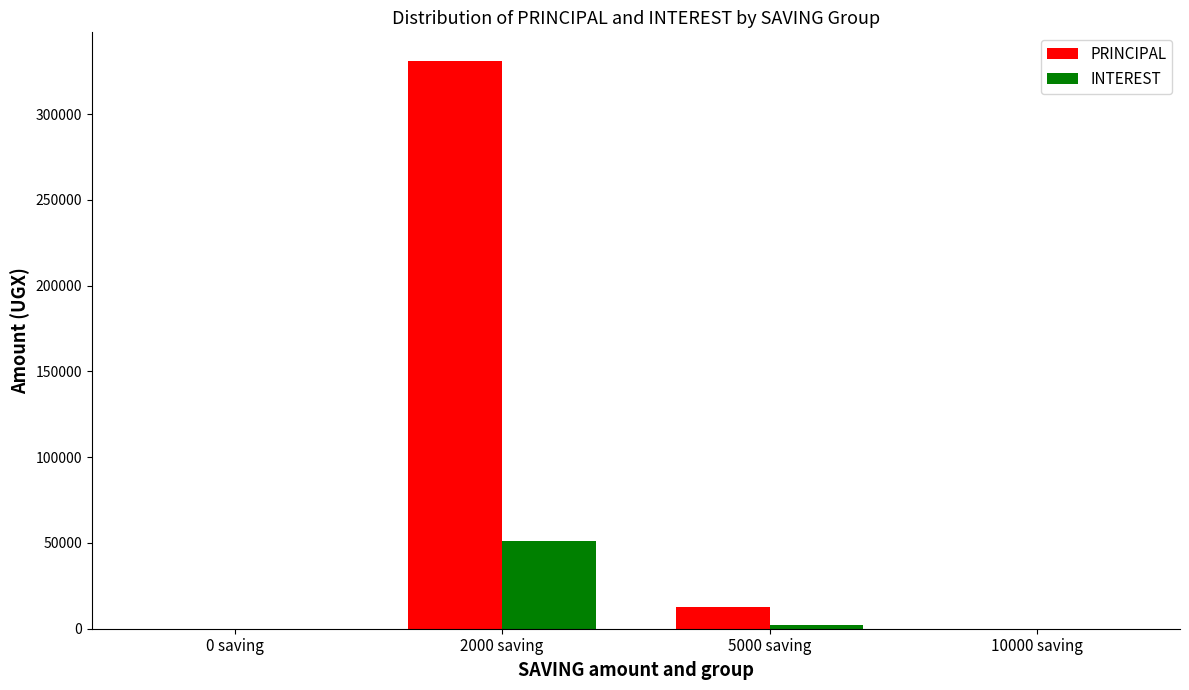

What is the average value of the PRINCIPAL series?

85950